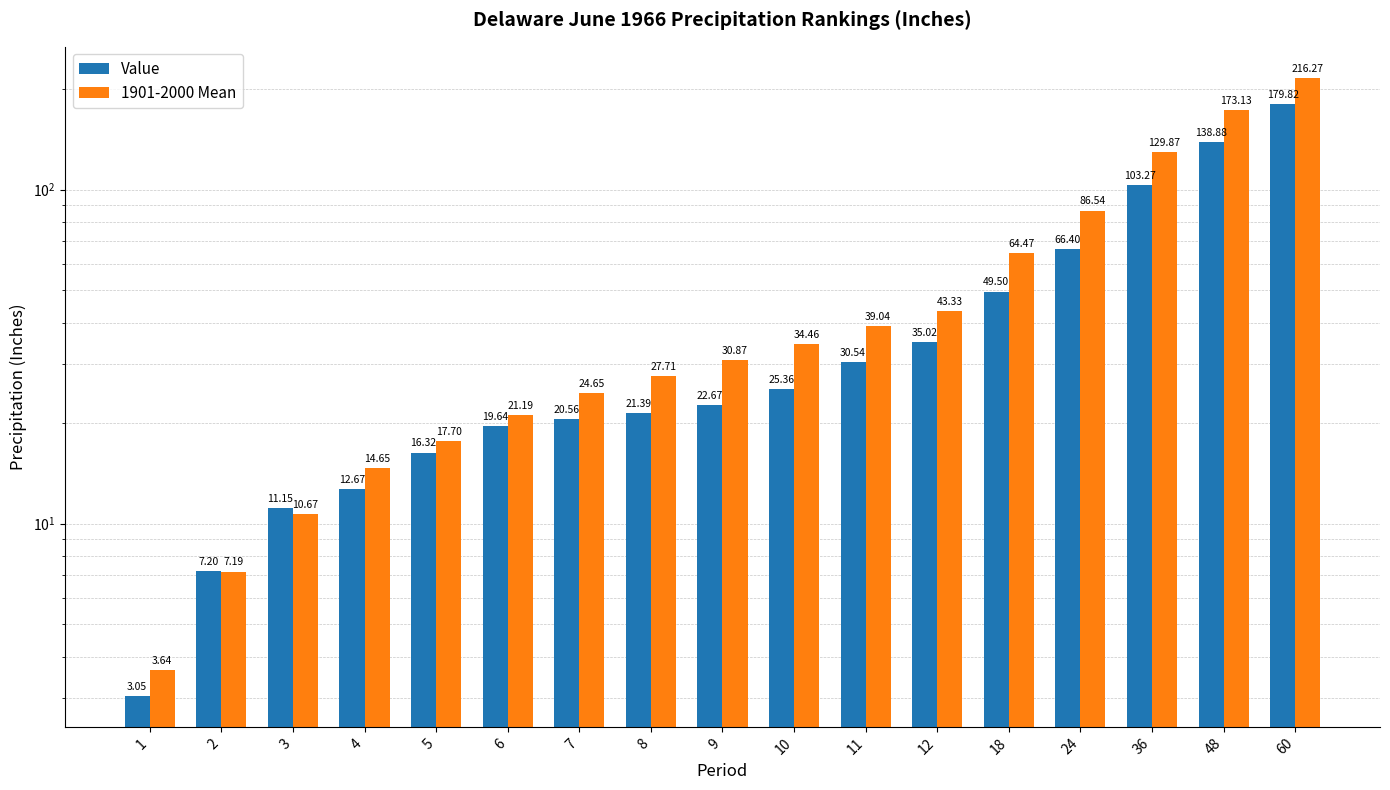

Reading left to right, extract all data points from this chart.

Value: 3.0	7.2	11.2	12.7	16.3	19.6	20.6	21.4	22.7	25.4	30.5	35.0	49.5	66.4	103.3	138.9	179.8
1901-2000 Mean: 3.6	7.2	10.7	14.7	17.7	21.2	24.6	27.7	30.9	34.5	39.0	43.3	64.5	86.5	129.9	173.1	216.3